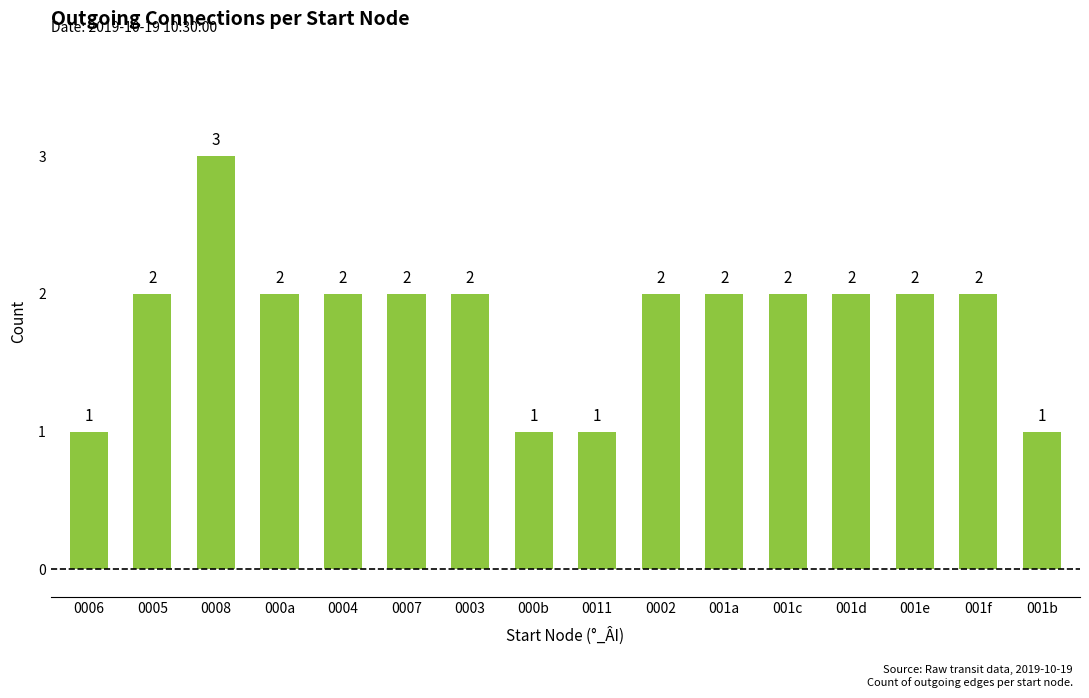

What is the approximate value at 0008?

3